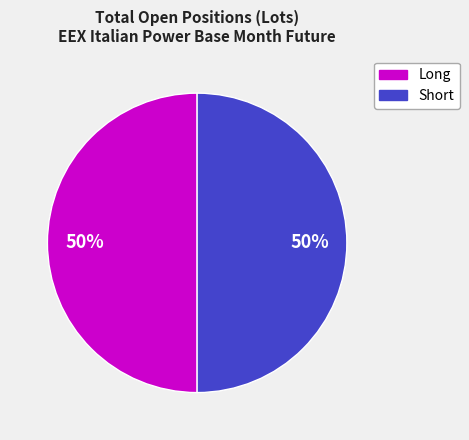

To the nearest percent, what is the average slice percentage?

50%